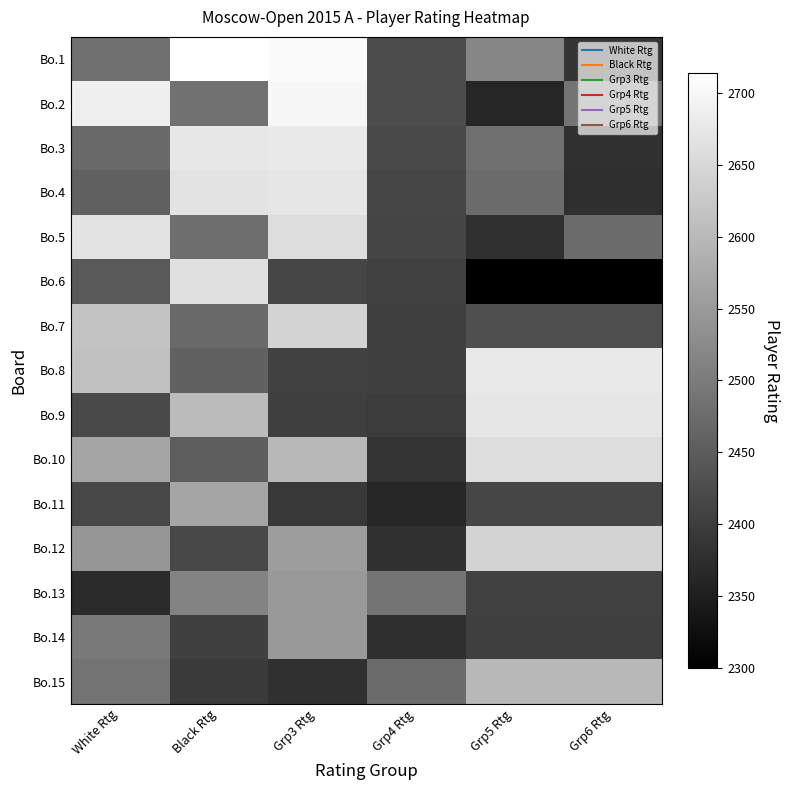

Reading right to left, list all the values displayed in this chart.

Bo.1: Grp6 Rtg=2387	Grp5 Rtg=2518	Grp4 Rtg=2424	Grp3 Rtg=2706	Black Rtg=2714	White Rtg=2482
Bo.2: Grp6 Rtg=2489	Grp5 Rtg=2362	Grp4 Rtg=2424	Grp3 Rtg=2700	Black Rtg=2483	White Rtg=2687
Bo.3: Grp6 Rtg=2380	Grp5 Rtg=2480	Grp4 Rtg=2420	Grp3 Rtg=2678	Black Rtg=2675	White Rtg=2470
Bo.4: Grp6 Rtg=2377	Grp5 Rtg=2475	Grp4 Rtg=2414	Grp3 Rtg=2673	Black Rtg=2670	White Rtg=2457
Bo.5: Grp6 Rtg=2474	Grp5 Rtg=2378	Grp4 Rtg=2413	Grp3 Rtg=2659	Black Rtg=2479	White Rtg=2668
Bo.6: Grp6 Rtg=2300	Grp5 Rtg=2300	Grp4 Rtg=2408	Grp3 Rtg=2414	Black Rtg=2663	White Rtg=2444
Bo.7: Grp6 Rtg=2428	Grp5 Rtg=2428	Grp4 Rtg=2405	Grp3 Rtg=2642	Black Rtg=2472	White Rtg=2618
Bo.8: Grp6 Rtg=2678	Grp5 Rtg=2678	Grp4 Rtg=2404	Grp3 Rtg=2408	Black Rtg=2460	White Rtg=2611
Bo.9: Grp6 Rtg=2673	Grp5 Rtg=2673	Grp4 Rtg=2398	Grp3 Rtg=2403	Black Rtg=2604	White Rtg=2421
Bo.10: Grp6 Rtg=2659	Grp5 Rtg=2659	Grp4 Rtg=2387	Grp3 Rtg=2599	Black Rtg=2452	White Rtg=2568
Bo.11: Grp6 Rtg=2414	Grp5 Rtg=2414	Grp4 Rtg=2362	Grp3 Rtg=2391	Black Rtg=2567	White Rtg=2415
Bo.12: Grp6 Rtg=2642	Grp5 Rtg=2642	Grp4 Rtg=2380	Grp3 Rtg=2554	Black Rtg=2418	White Rtg=2543
Bo.13: Grp6 Rtg=2408	Grp5 Rtg=2408	Grp4 Rtg=2489	Grp3 Rtg=2548	Black Rtg=2515	White Rtg=2370
Bo.14: Grp6 Rtg=2403	Grp5 Rtg=2403	Grp4 Rtg=2377	Grp3 Rtg=2548	Black Rtg=2404	White Rtg=2496
Bo.15: Grp6 Rtg=2599	Grp5 Rtg=2599	Grp4 Rtg=2474	Grp3 Rtg=2379	Black Rtg=2395	White Rtg=2486